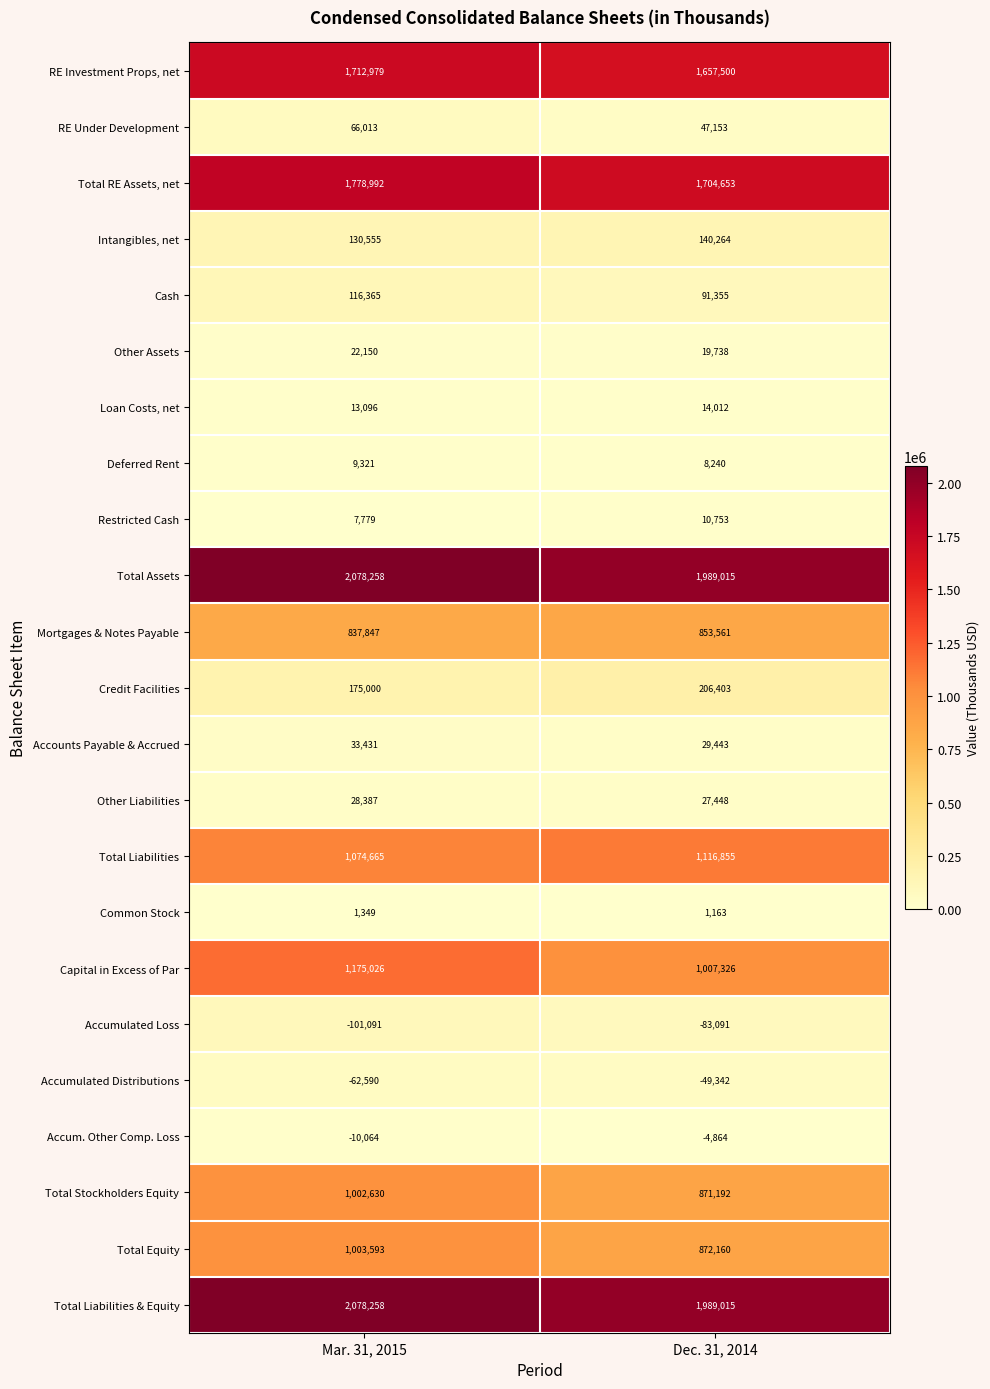

At which label is Other Liabilities closest to 27917?

Dec. 31, 2014